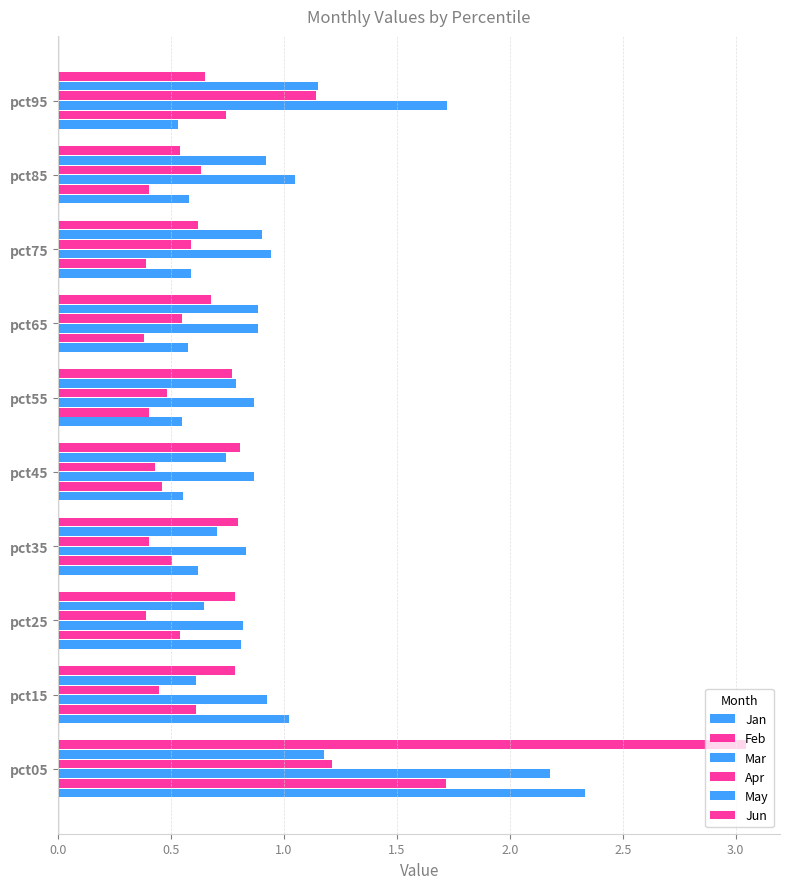

How many categories are shown in the chart?

10